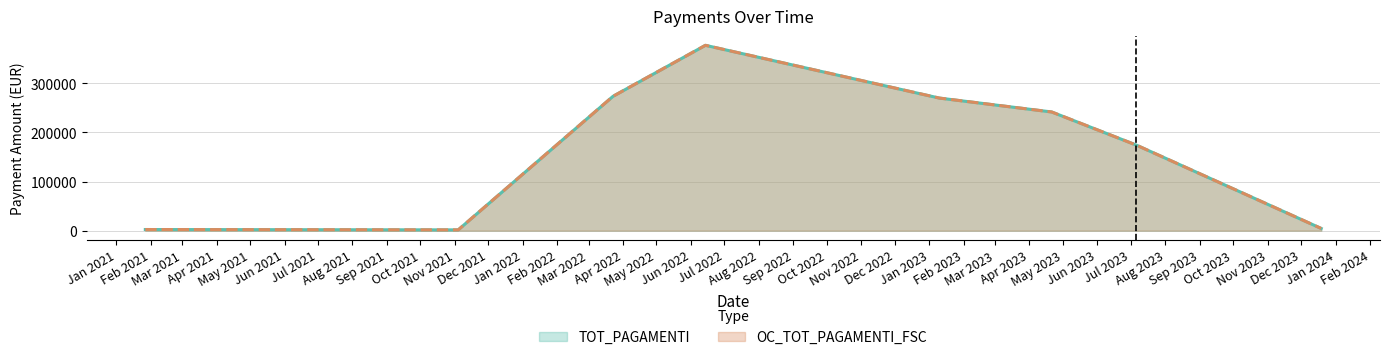

What is the difference between the maximum and minimum values in the TOT_PAGAMENTI series?

375698.8